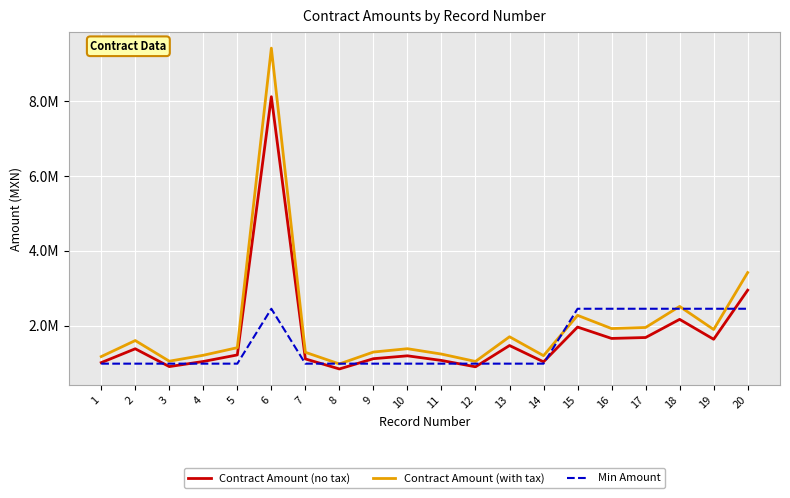

Between 10 and 19, which series saw the biggest shift?

Min Amount